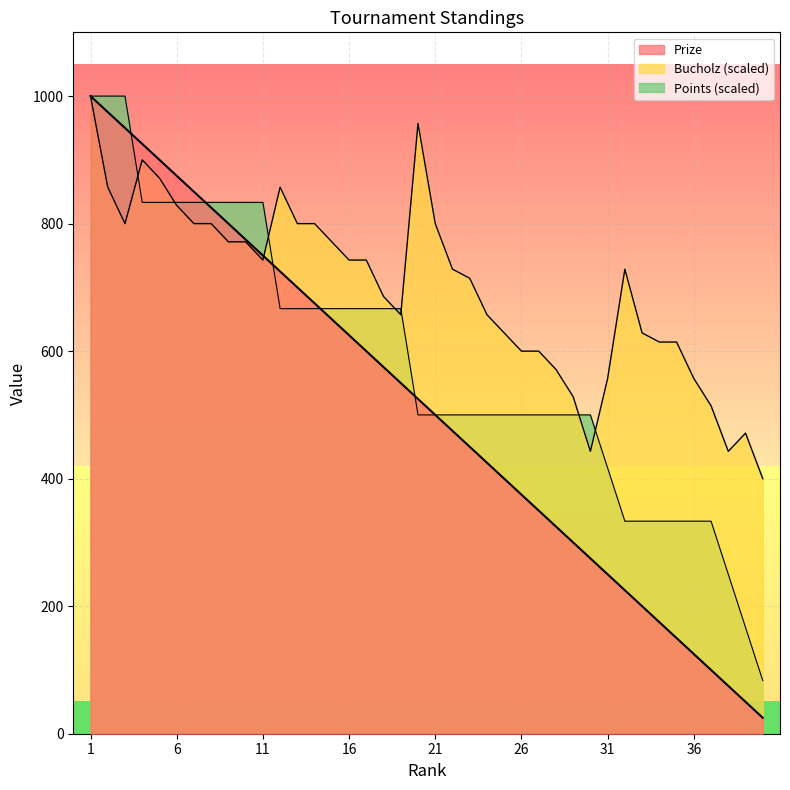

Reading left to right, extract all data points from this chart.

Prize: 1000.0	975.0	950.0	925.0	900.0	875.0	850.0	825.0	800.0	775.0	750.0	725.0	700.0	675.0	650.0	625.0	600.0	575.0	550.0	525.0	500.0	475.0	450.0	425.0	400.0	375.0	350.0	325.0	300.0	275.0	250.0	225.0	200.0	175.0	150.0	125.0	100.0	75.0	50.0	25.0
Bucholz: 1000.0	857.1	800.0	900.0	871.4	828.6	800.0	800.0	771.4	771.4	742.9	857.1	800.0	800.0	771.4	742.9	742.9	685.7	657.1	957.1	800.0	728.6	714.3	657.1	628.6	600.0	600.0	571.4	528.6	442.9	557.1	728.6	628.6	614.3	614.3	557.1	514.3	442.9	471.4	400.0
Points: 1000.0	1000.0	1000.0	833.3	833.3	833.3	833.3	833.3	833.3	833.3	833.3	666.7	666.7	666.7	666.7	666.7	666.7	666.7	666.7	500.0	500.0	500.0	500.0	500.0	500.0	500.0	500.0	500.0	500.0	500.0	416.7	333.3	333.3	333.3	333.3	333.3	333.3	250.0	166.7	83.3